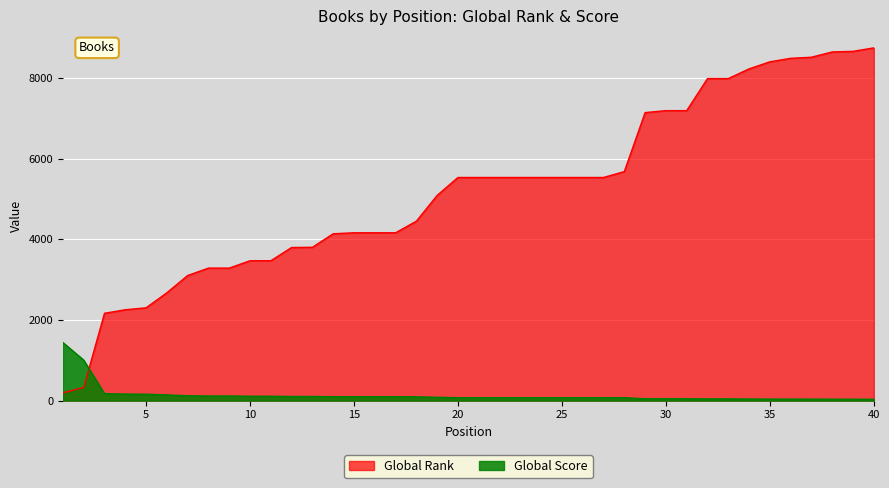

Which series ends up on top after the final intersection of Global Score and Global Rank?

Global Rank